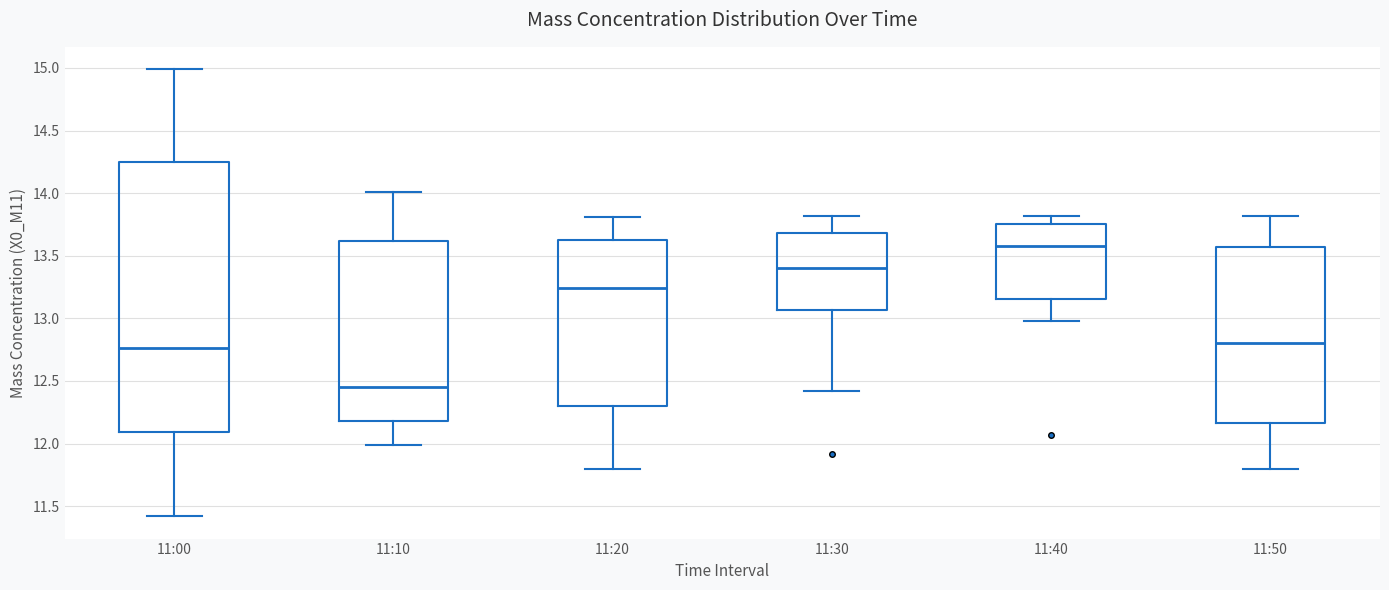

Which box has the highest median line?

11:40